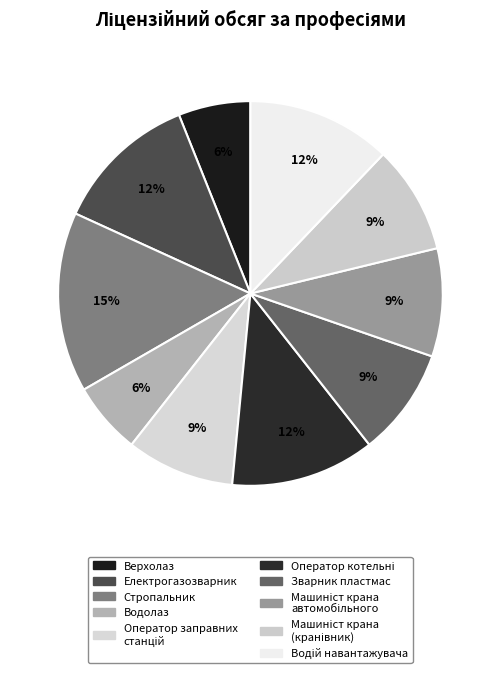

How many segments does this pie chart have?

10